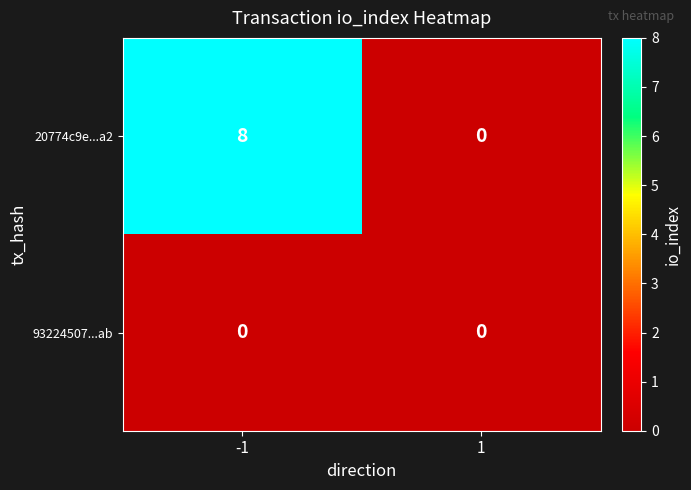

The value of 93224507...ab at 1 is 0. True or false?

True